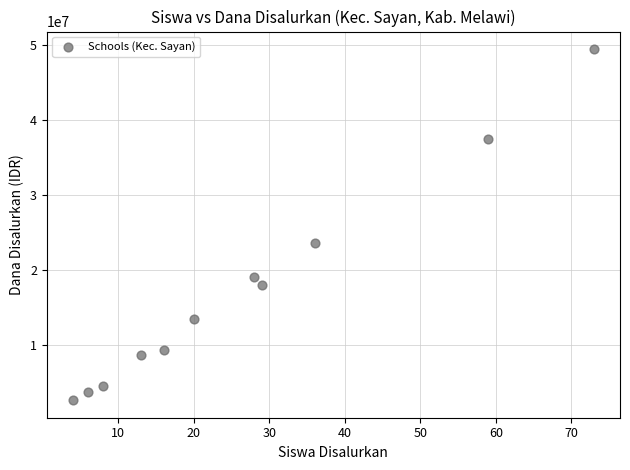

What is the average Y value?

17284091